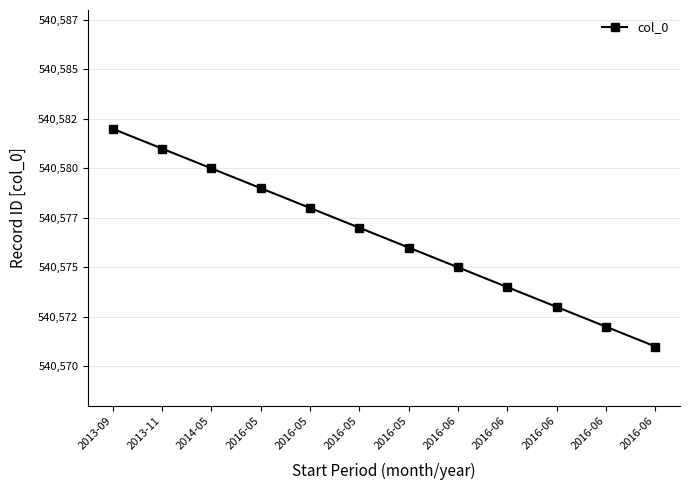

Does the chart have visible grid lines?

Yes